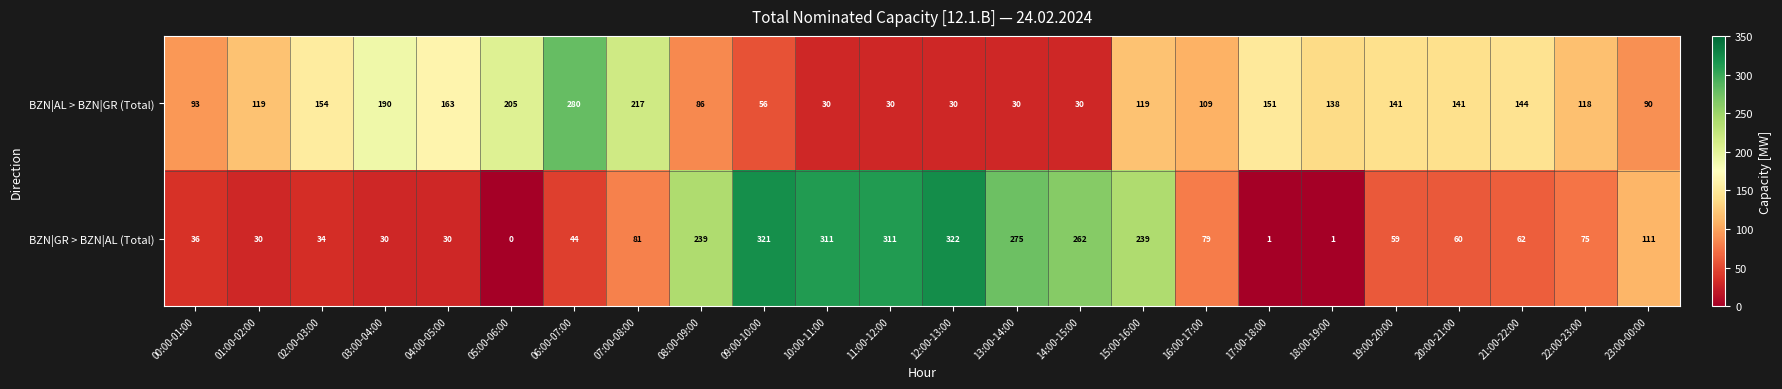

Is it true that BZN|AL > BZN|GR (Total) equals 66 at 17:00-18:00?

False